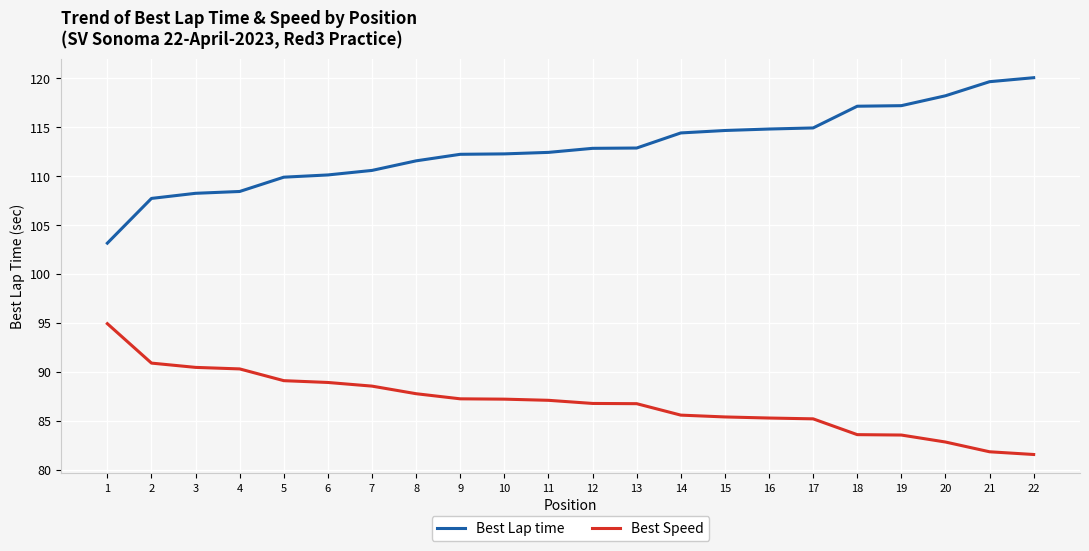

List the series in order of their overall mean, highest first.

Best Lap time, Best Speed